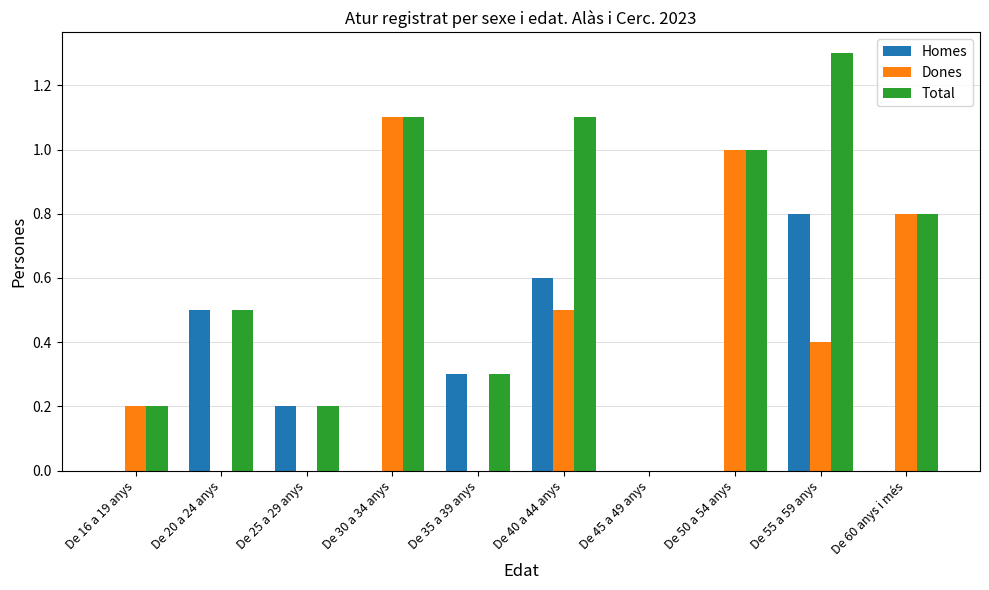

Reading right to left, what are all the values shown in this chart?

Homes: 0.0	0.8	0.0	0.0	0.6	0.3	0.0	0.2	0.5	0.0
Dones: 0.8	0.4	1.0	0.0	0.5	0.0	1.1	0.0	0.0	0.2
Total: 0.8	1.3	1.0	0.0	1.1	0.3	1.1	0.2	0.5	0.2